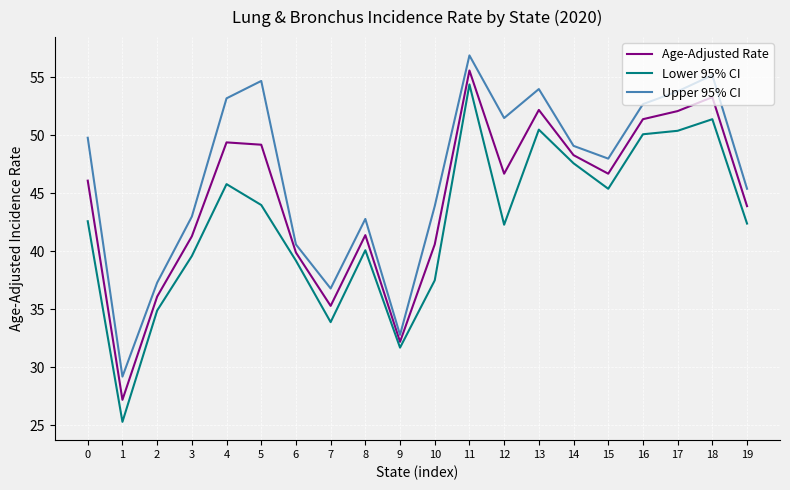

Is this an area chart (filled region under the line)?

No